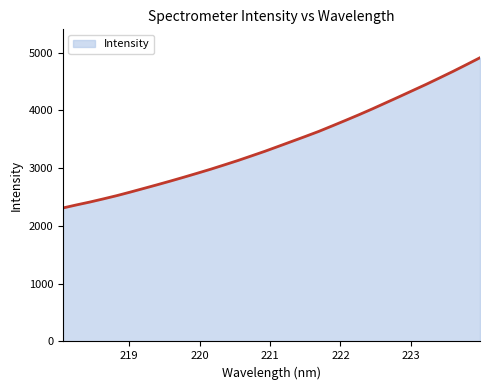

What is the smallest value displayed?

2311.6